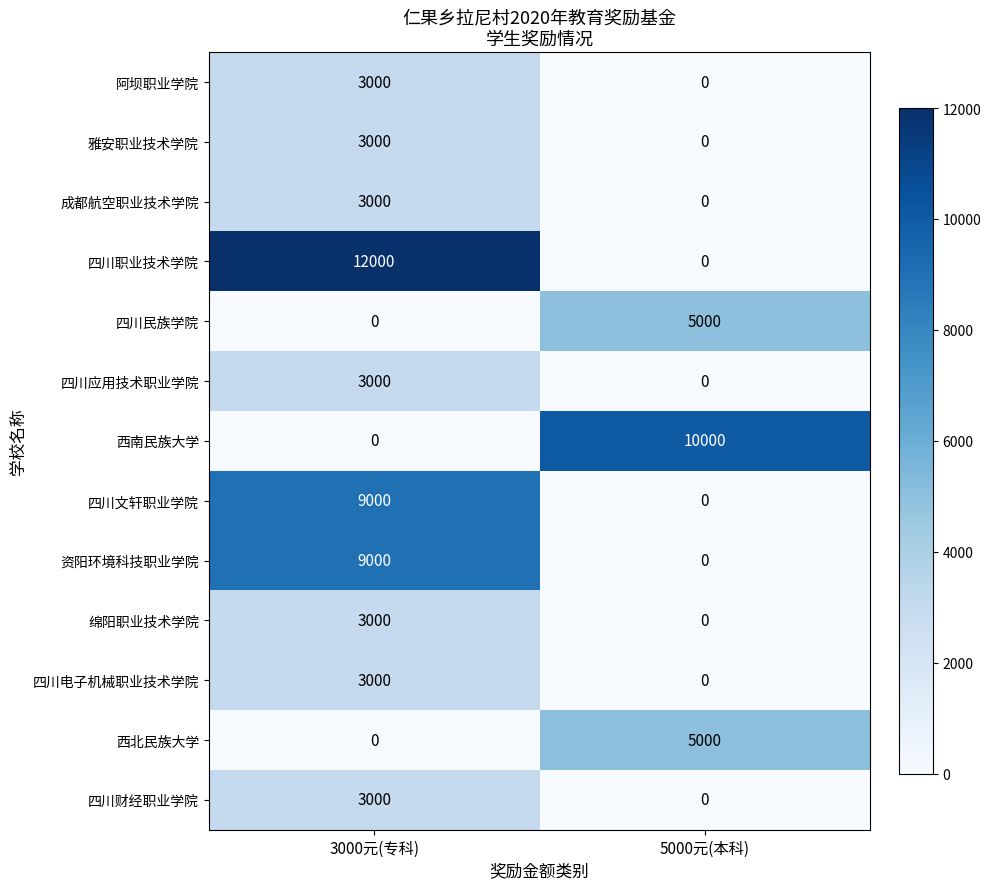

Is it true that 四川应用技术职业学院 equals 5324 at 3000元(专科)?

False